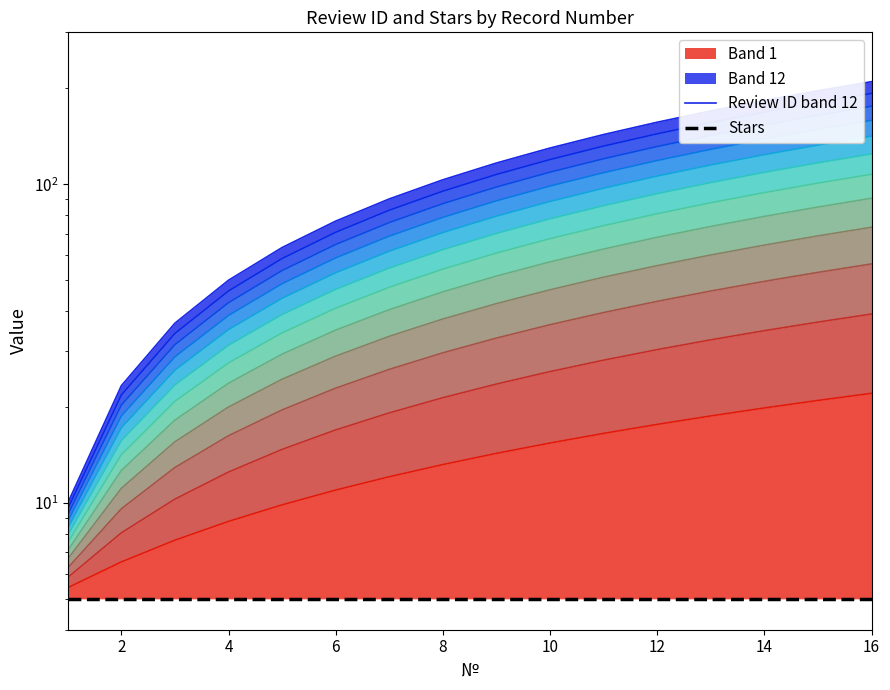

True or false: Review ID band 12 and Stars intersect in this chart.

False